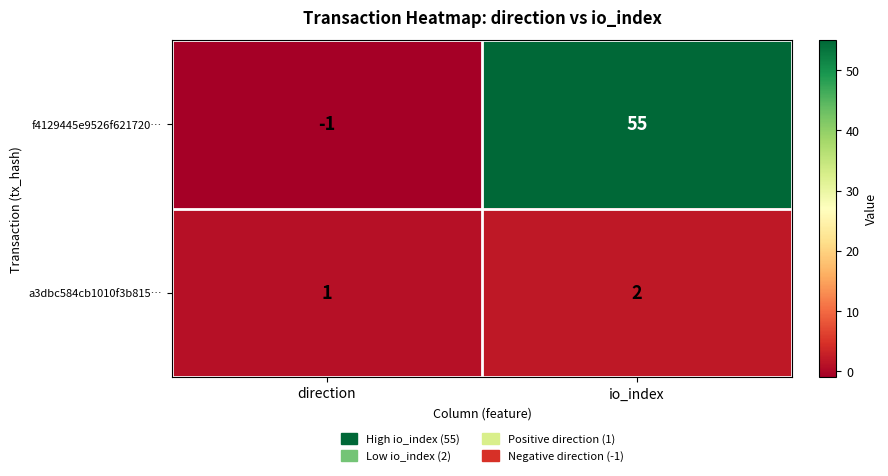

What is the greatest value displayed?

55